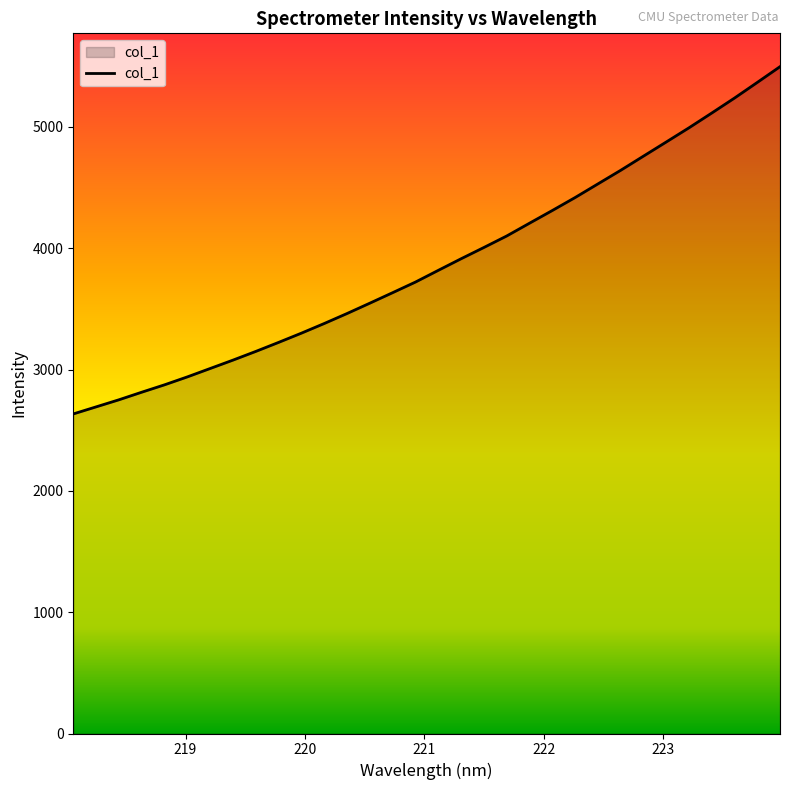

What is the difference between the maximum and minimum values?

2862.3